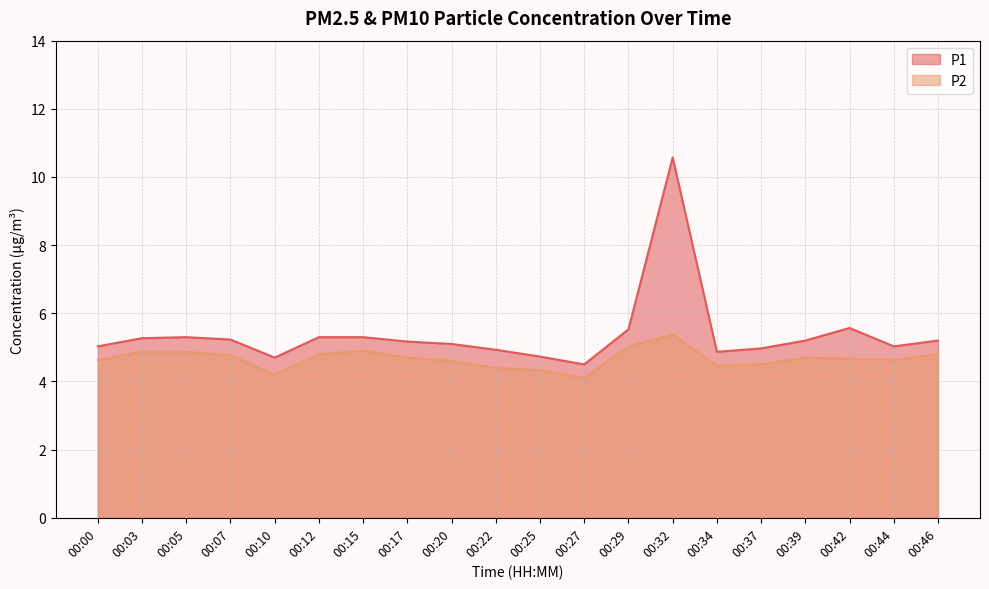

What is the difference between the highest and lowest values at 00:10?

0.5